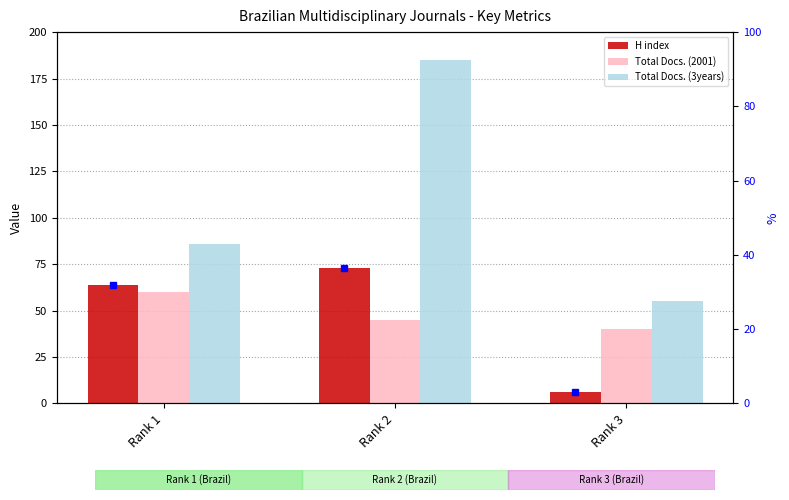

The value of Total Docs. (2001) at Rank 1 is 102. True or false?

False